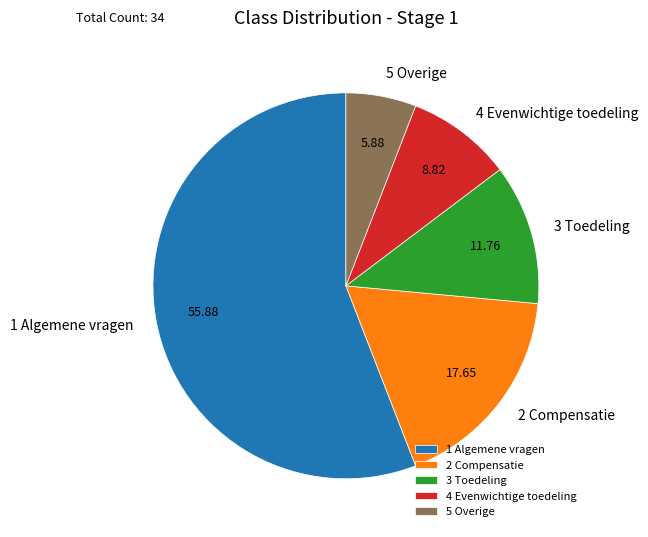

Combined, do 3 Toedeling and 5 Overige account for over 50%?

No